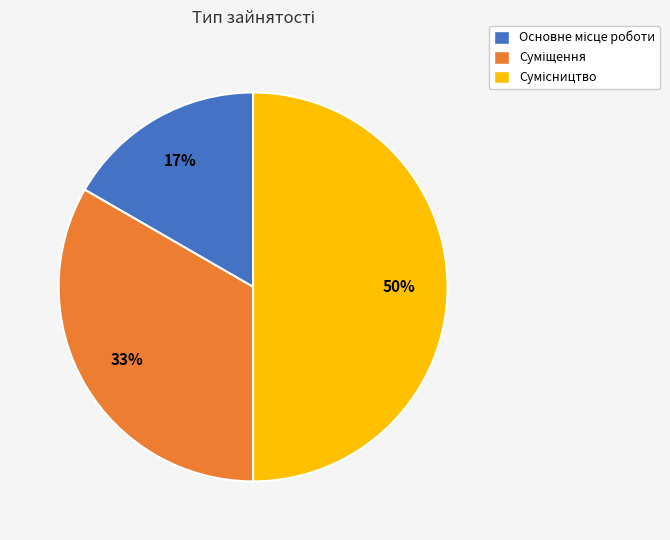

To the nearest percent, what is the difference between the largest and smallest slice percentages?

33%